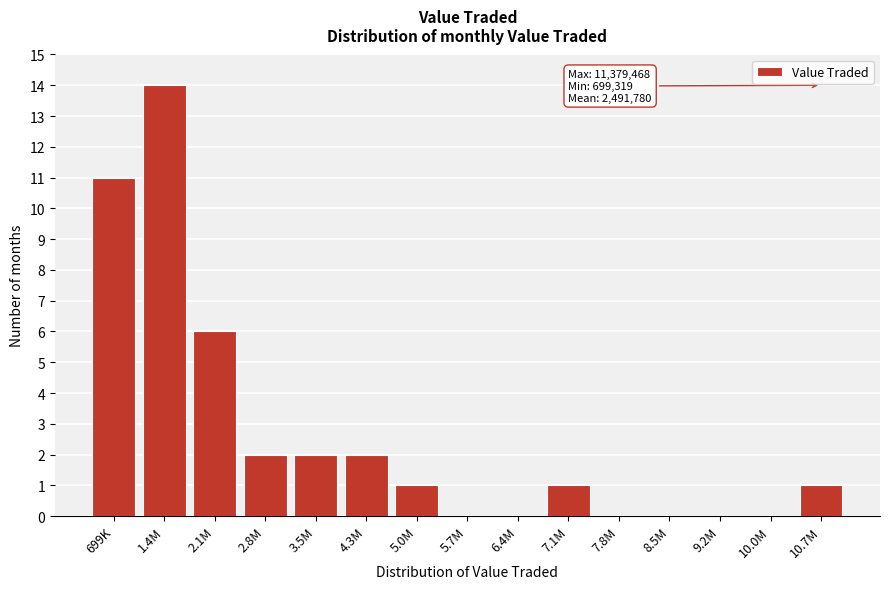

Reading left to right, list all the values displayed in this chart.

699K=11	1.4M=14	2.1M=6	2.8M=2	3.5M=2	4.3M=2	5.0M=1	5.7M=0	6.4M=0	7.1M=1	7.8M=0	8.5M=0	9.2M=0	10.0M=0	10.7M=1